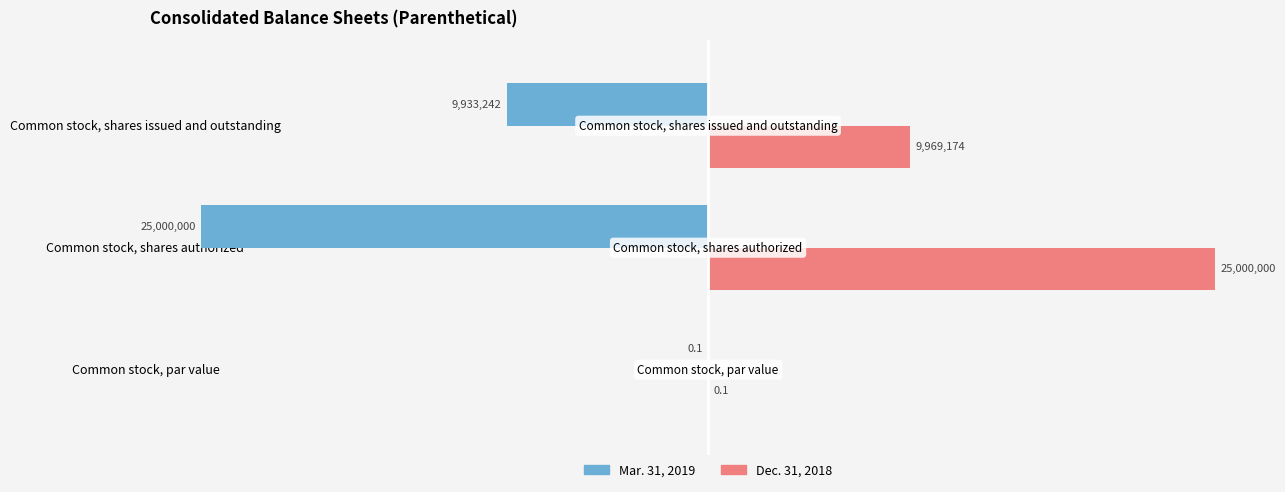

What are all the series names shown in the legend?

Mar. 31, 2019, Dec. 31, 2018